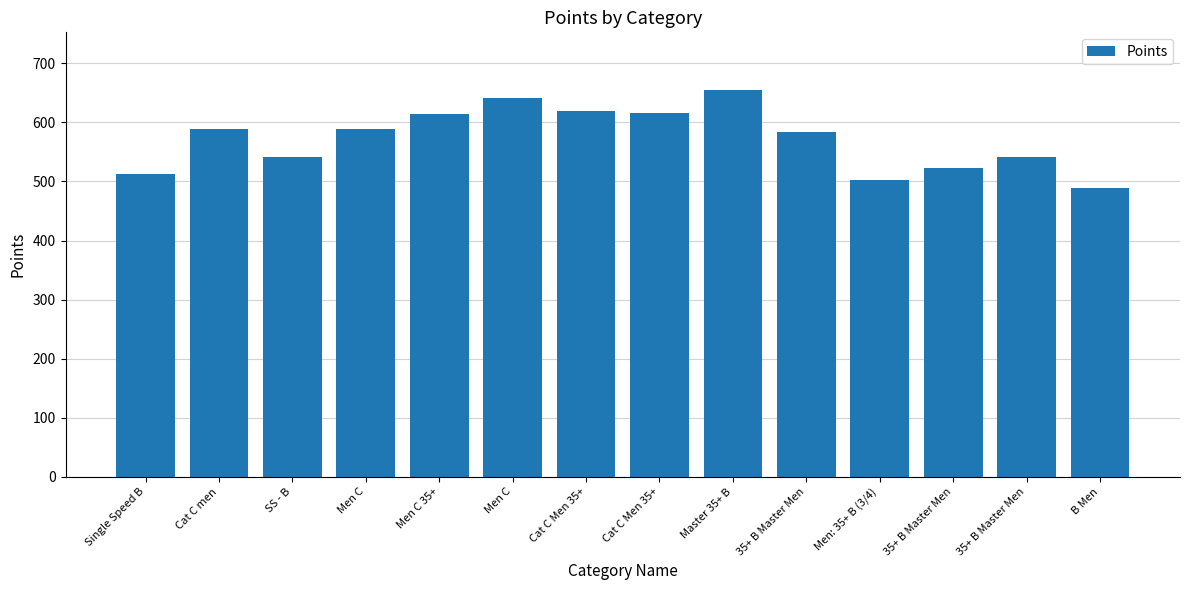

What is the sum of all values?

8014.4